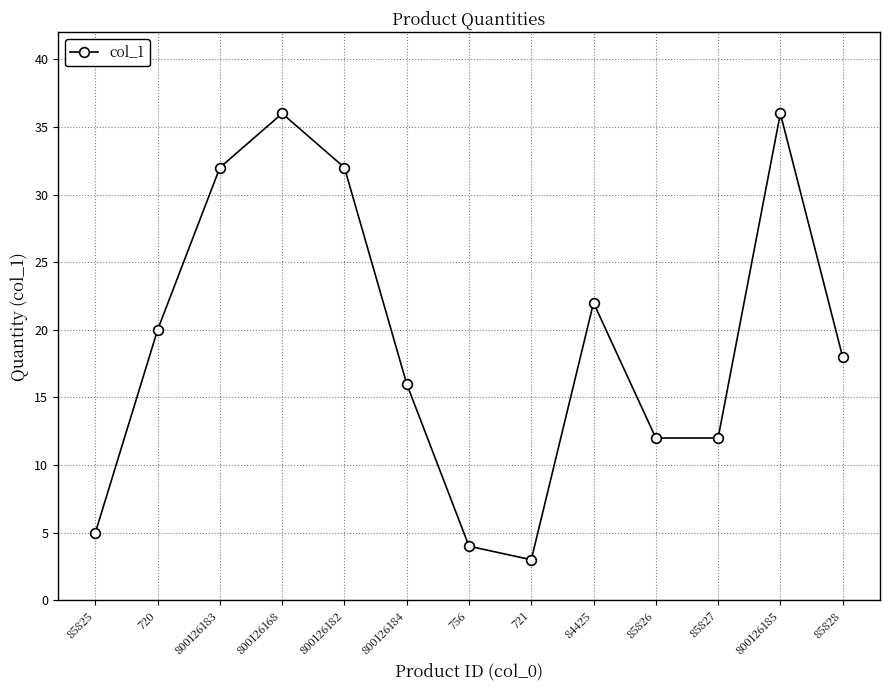

Reading left to right, extract all data points from this chart.

85825=5	720=20	800126183=32	800126168=36	800126182=32	800126184=16	756=4	721=3	84425=22	85826=12	85827=12	800126185=36	85828=18